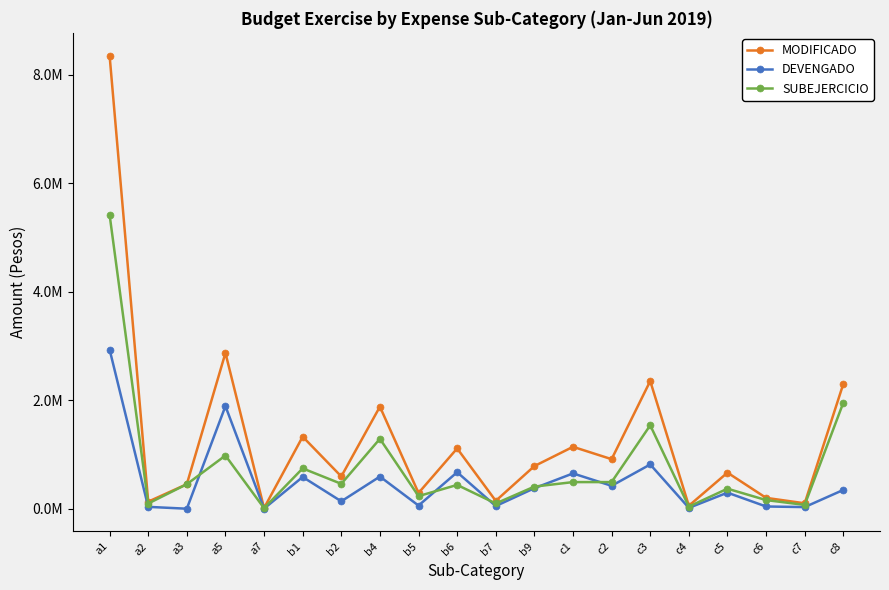

Reading left to right, transcribe all the data shown in this chart.

MODIFICADO: 8355772.4	130000.0	452000.0	2871435.3	12000.0	1328110.0	594925.0	1881186.0	290000.0	1111473.2	145000.0	785700.0	1141281.0	913380.8	2353707.0	54314.8	665000.0	200080.0	100000.0	2301047.3
DEVENGADO: 2935136.0	34178.0	0.0	1890898.5	2000.0	584820.8	136326.2	592592.4	57921.5	672820.8	48782.6	378054.6	650671.3	422219.1	815833.0	15511.9	295988.9	40920.0	29873.5	346227.9
SUBEJERCICIO: 5420636.5	95822.0	452000.0	980536.8	10000.0	743289.2	458598.8	1288593.6	232078.5	438652.4	96217.4	407645.4	490609.7	491161.7	1537874.0	38802.9	369011.1	159160.0	70126.5	1954819.4